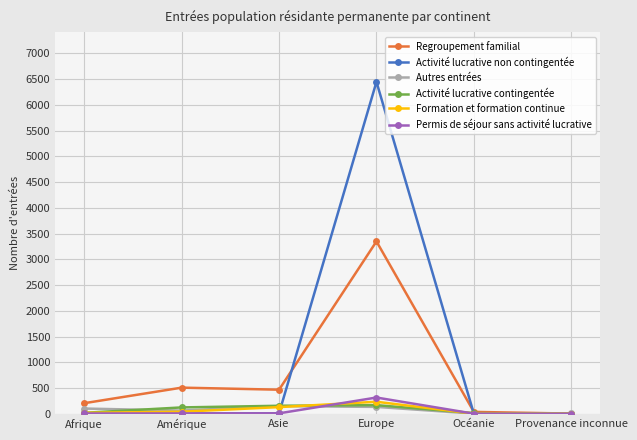

What position from the right is Océanie?

2